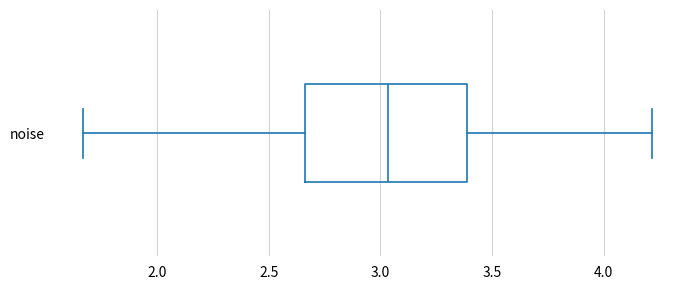

Transcribe this box plot: give where the median line is, the range the box spans, and where the two whiskers end, as read against the x-axis. The values are not printed on the chart, so give them approximately, as read against the axis.

median 3.05, box 2.65 to 3.40, whiskers 1.65 to 4.20